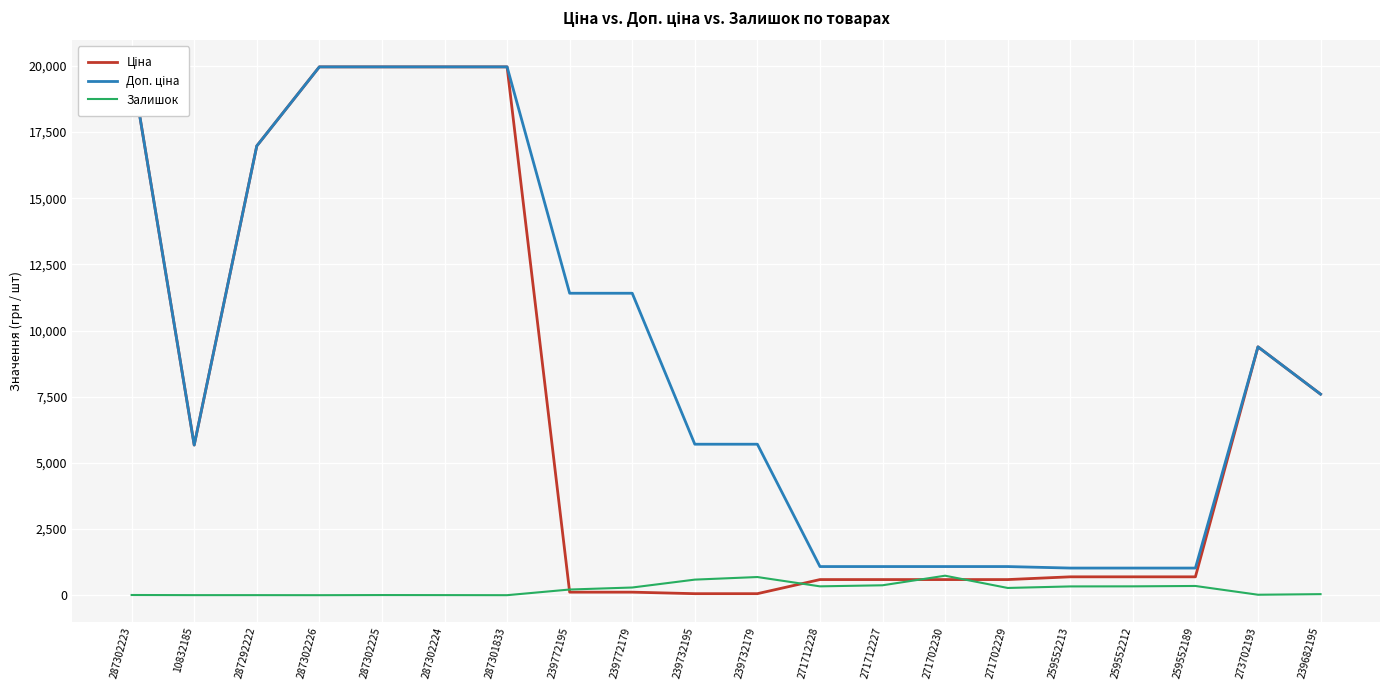

At 239682195, list the series in order from smallest to largest.

Залишок, Ціна, Доп. ціна